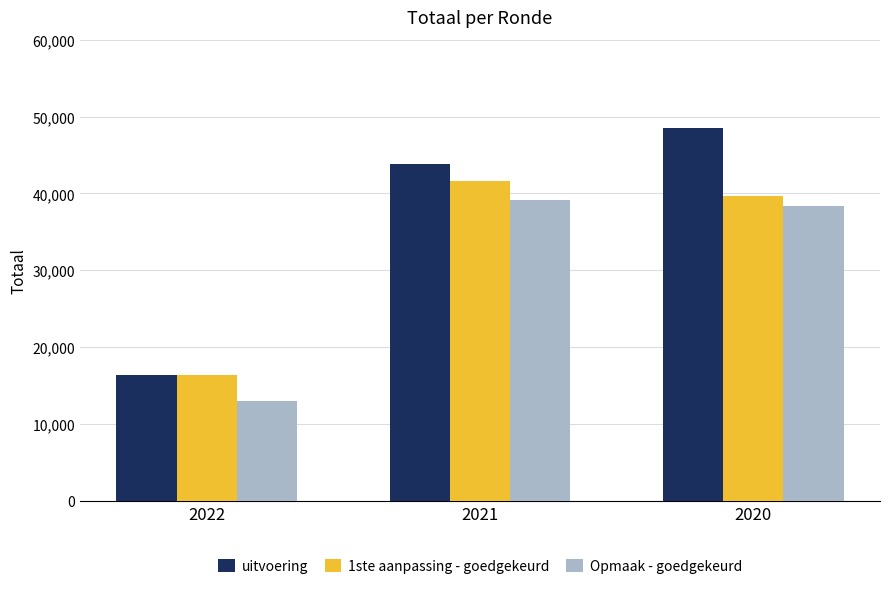

Reading left to right, transcribe all the data shown in this chart.

uitvoering: 16407	43797	48454
1ste aanpassing - goedgekeurd: 16374	41642	39680
Opmaak - goedgekeurd: 13032	39204	38322